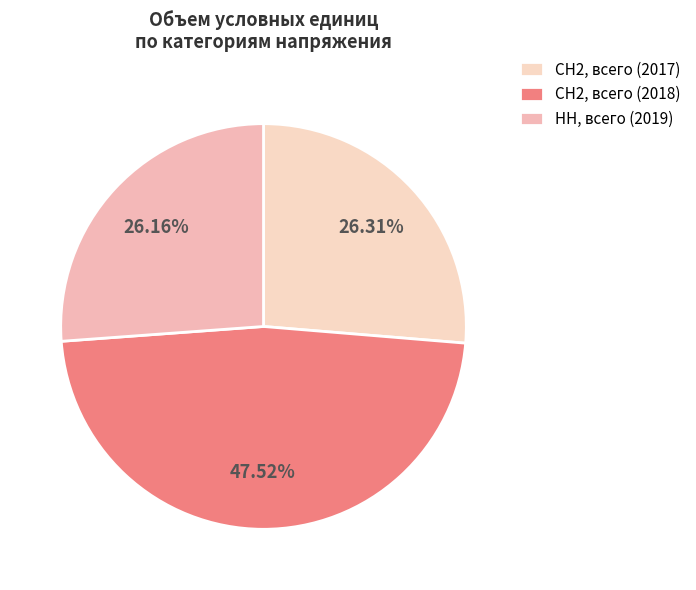

How many slices are in this pie chart?

3